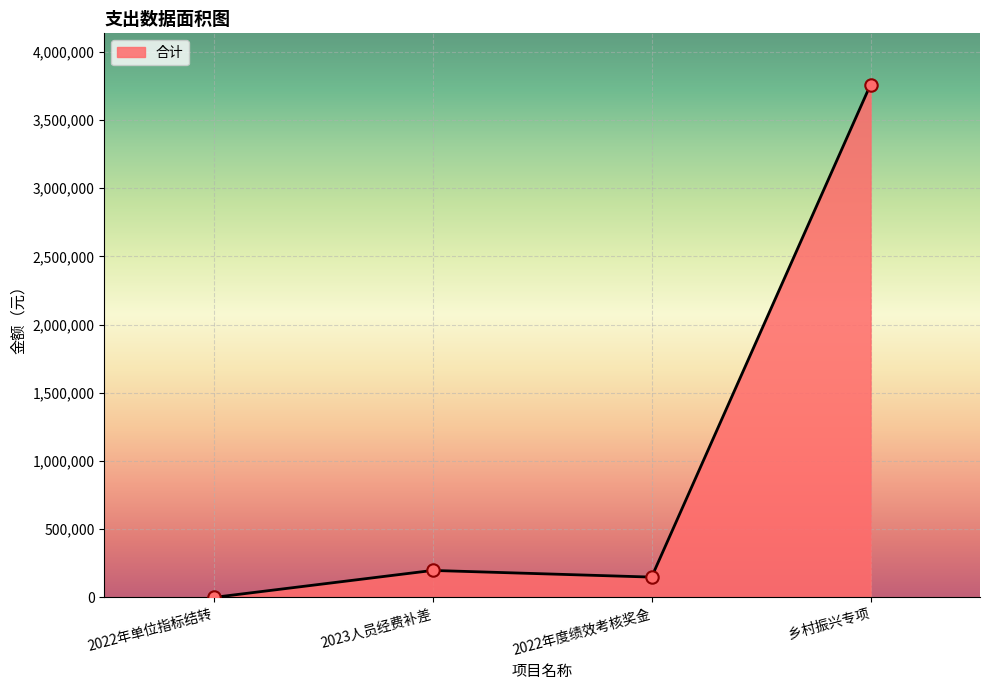

Between 乡村振兴专项 and 2022年单位指标结转, which is larger?

乡村振兴专项